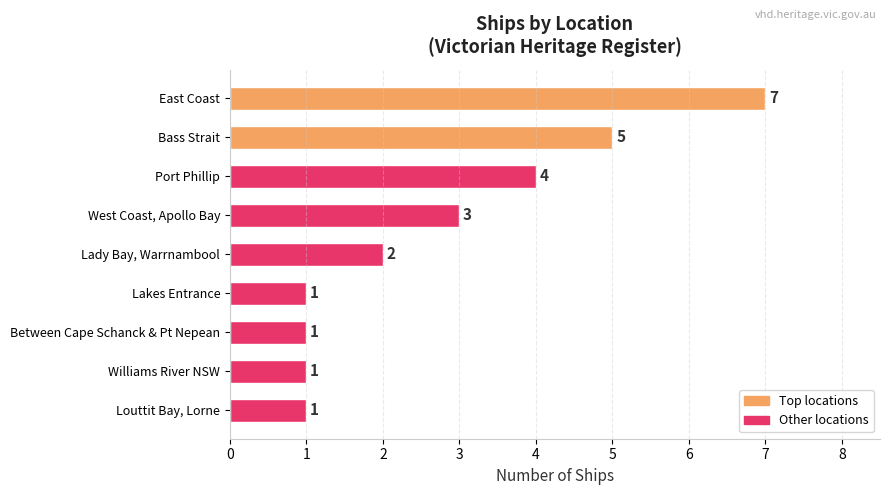

What is the value of the 2nd bar from the top?

5